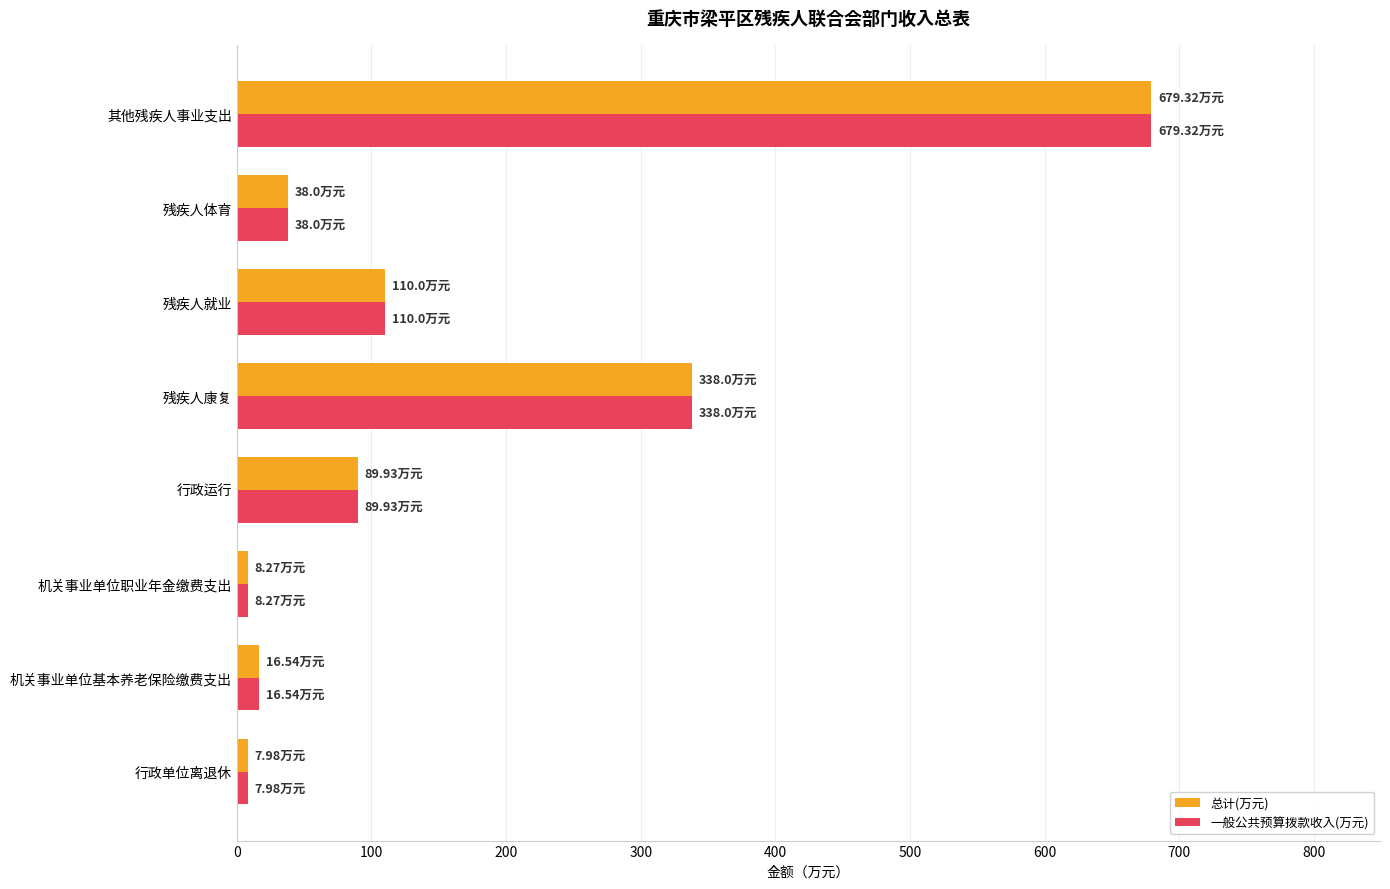

What is the sum of all 总计(万元) values?

1288.0